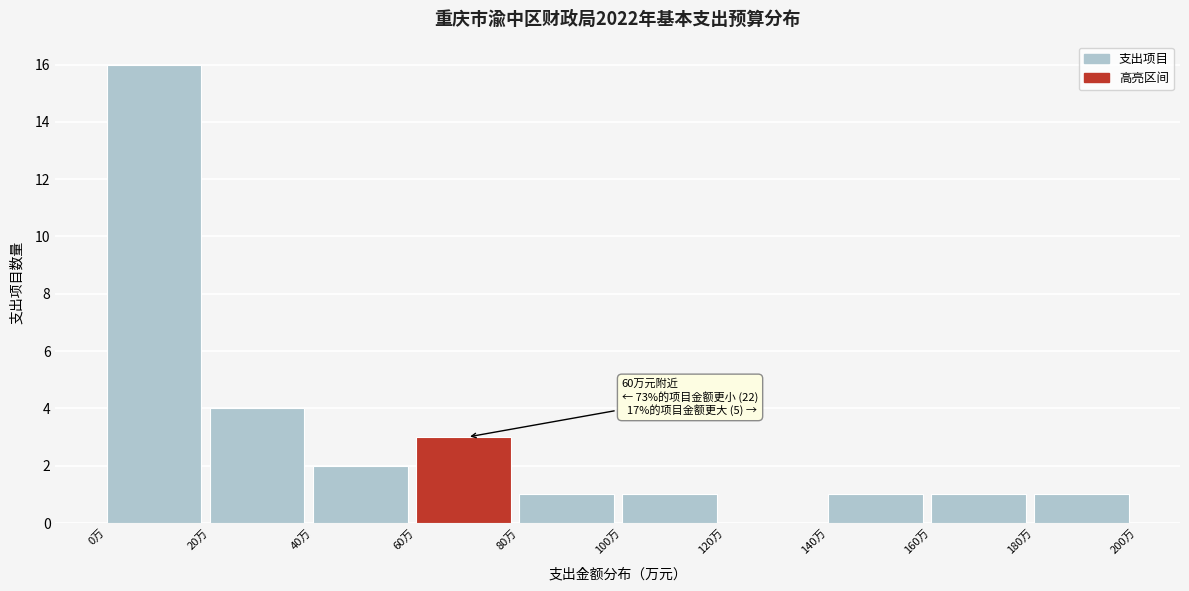

Over which range of the x-axis is the bar tallest?

0 to 20